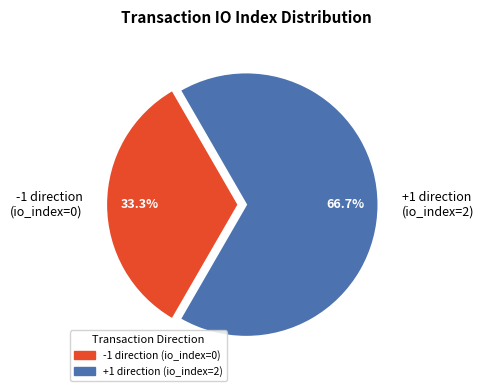

Does -1 direction (io_index=0) represent more than half of the total?

No